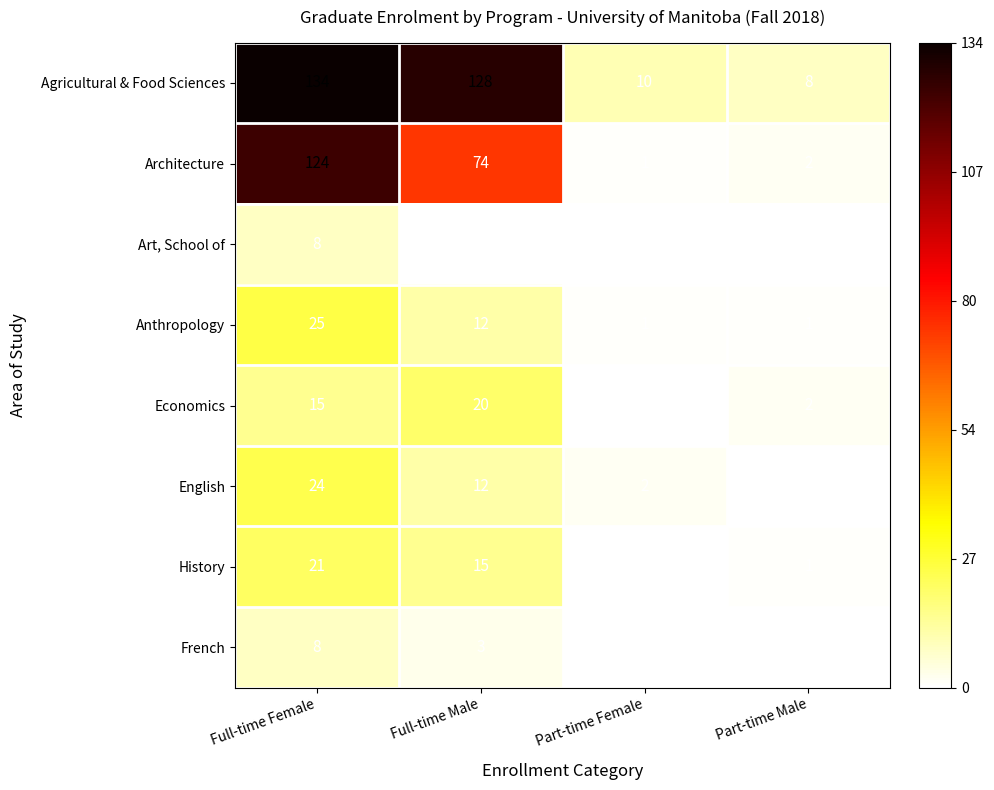

What is the difference between the highest and lowest values at Full-time Female?

126